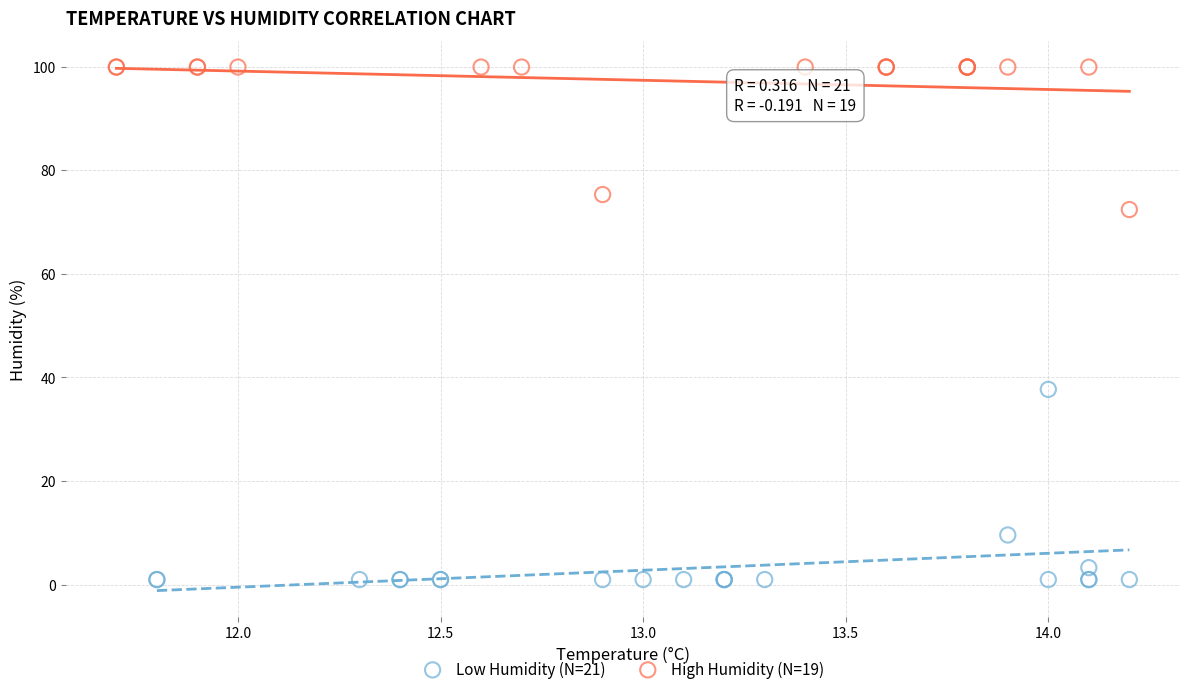

Which series has the widest spread of Y values?

Low Humidity (N=21)